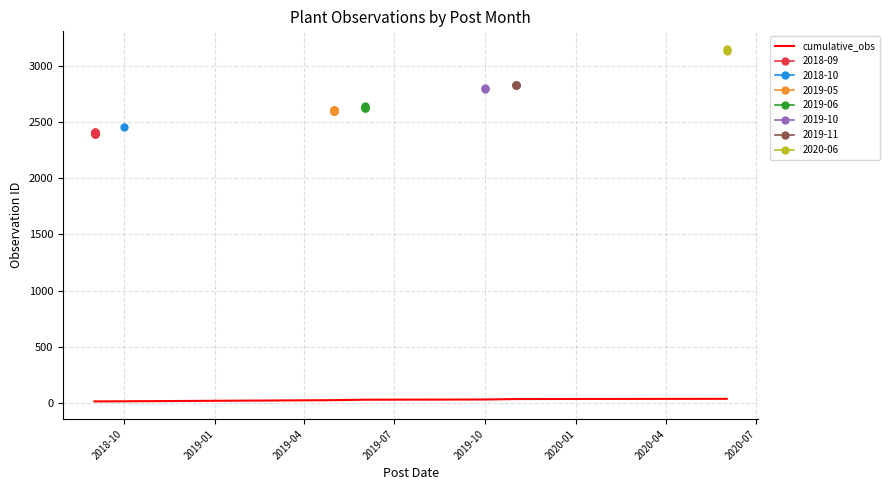

What is the change in value from 2019-04 to 2020-04?

+12